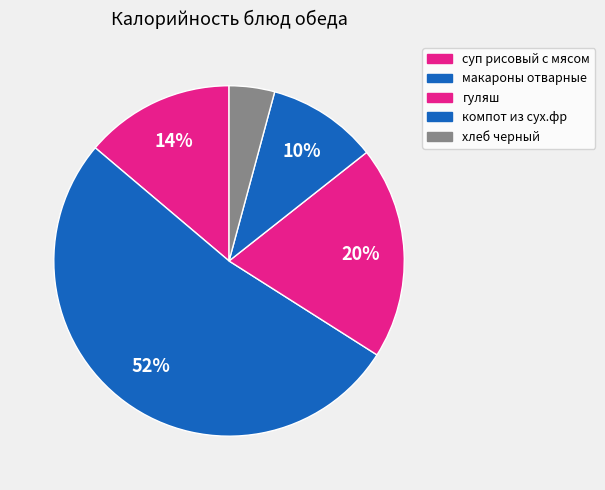

How many segments does this pie chart have?

5